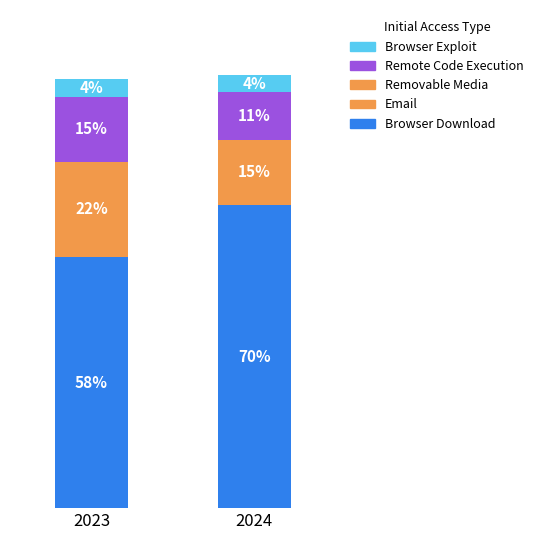

Count the Remote Code Execution values in the range 11 to 15.

2